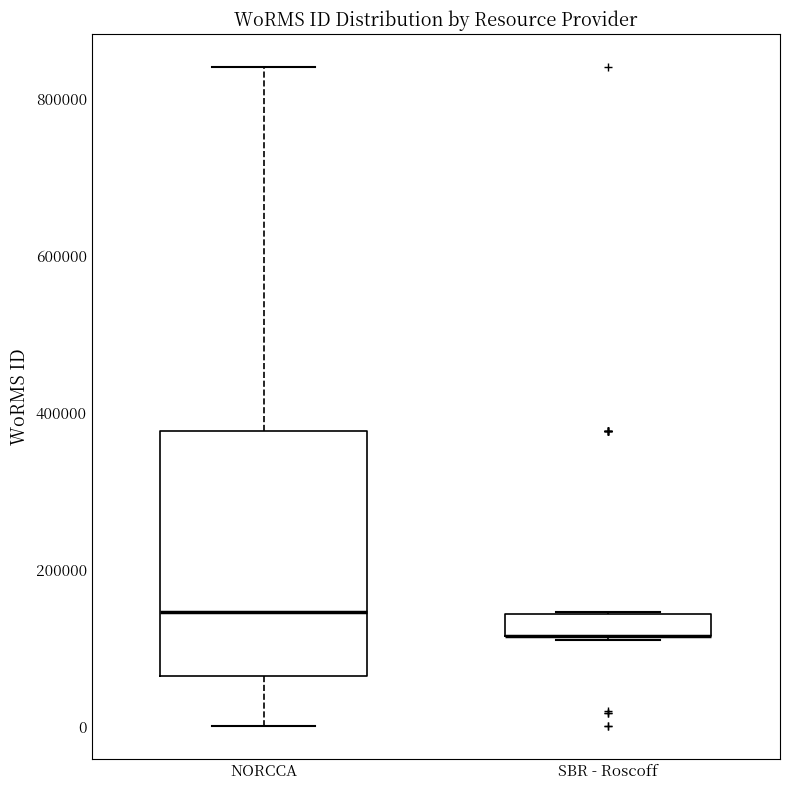

Comparing the boxes themselves (not the whiskers), which one is the tallest?

NORCCA